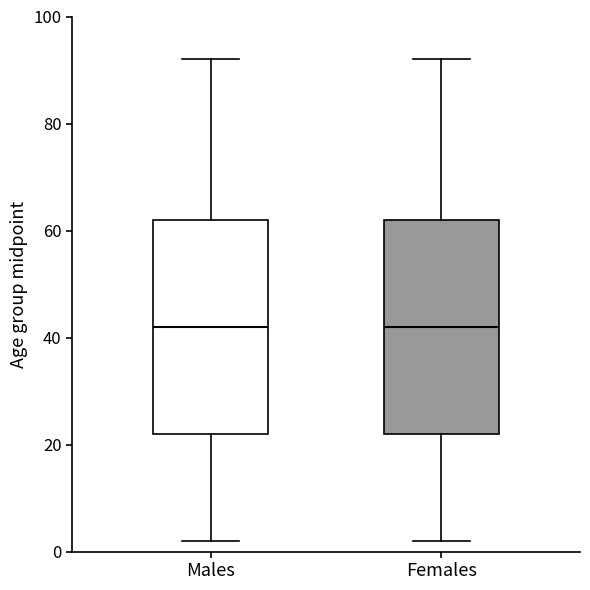

Reading left to right, transcribe this box plot: for each box, give where its median line is, the range the box spans, and where its two whiskers end, as read against the y-axis. The values are not printed on the chart, so give them approximately, as read against the axis.

Males: median 42, box 22 to 62, whiskers 2 to 92
Females: median 42, box 22 to 62, whiskers 2 to 92